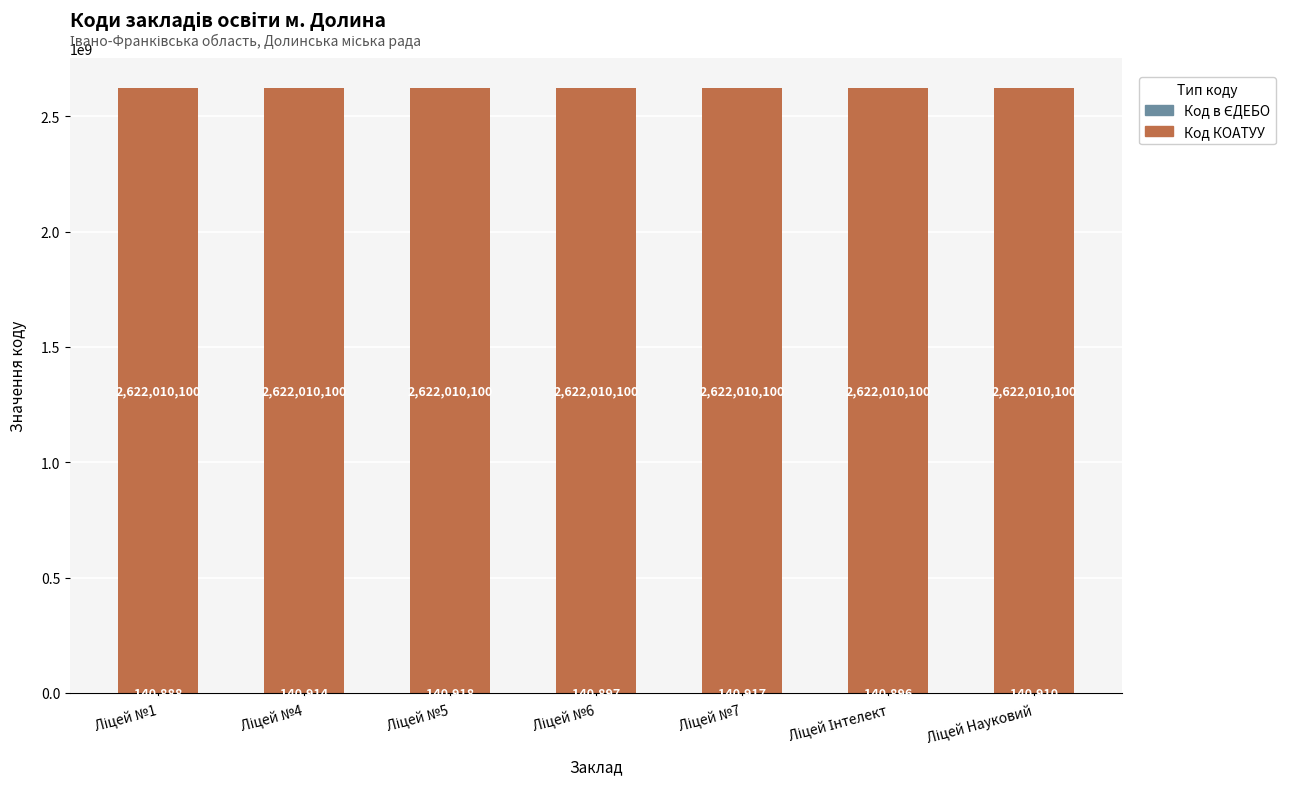

How many series are shown in this chart?

2